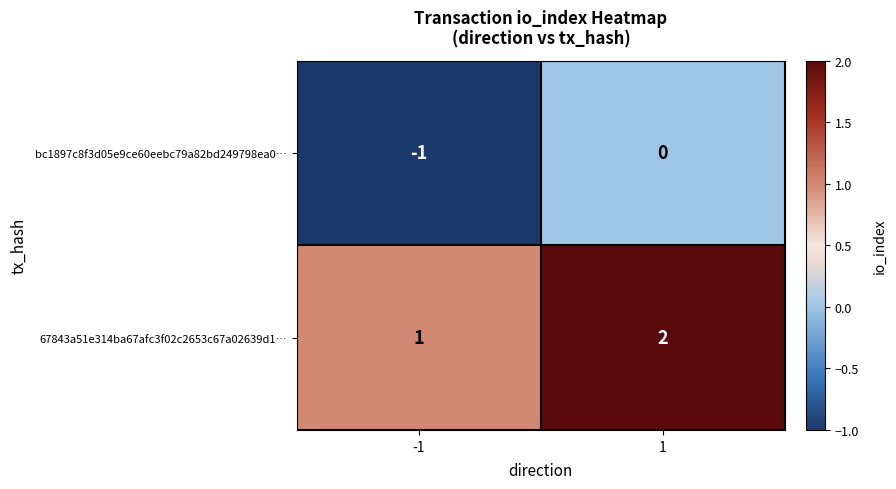

Which series has the largest total across all categories?

67843a51e314ba67afc3f02c2653c67a02639d1…